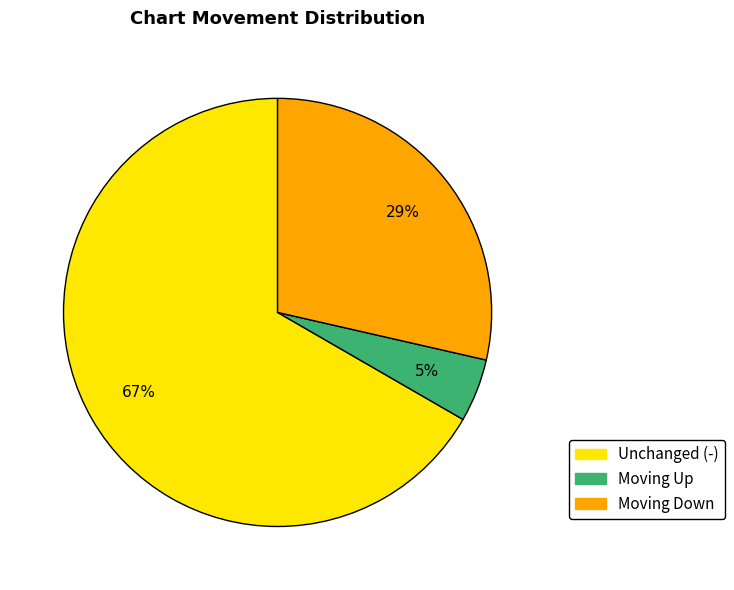

To the nearest percent, what is the average slice percentage?

33%